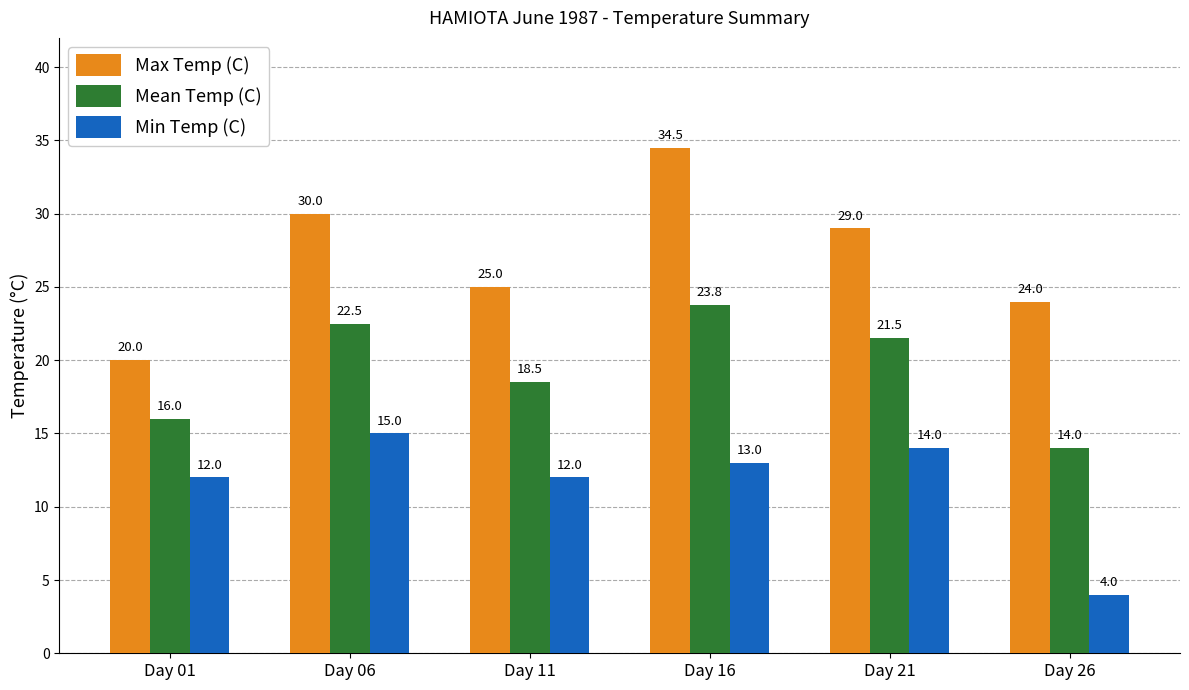

What is the value of the Min Temp (C) bar at the 2nd from the left?

15.0